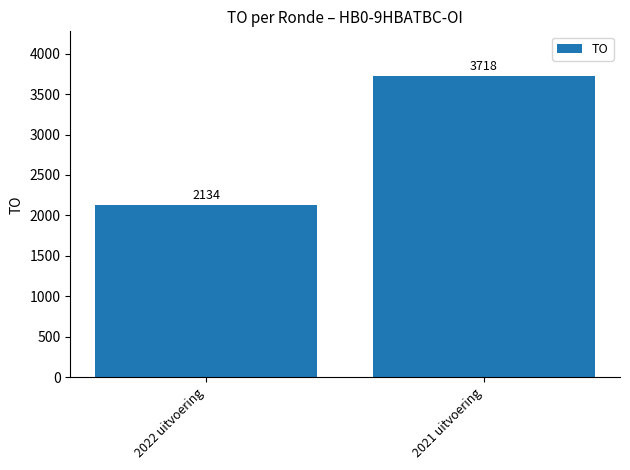

List the labels in order of value, smallest first.

2022 uitvoering, 2021 uitvoering